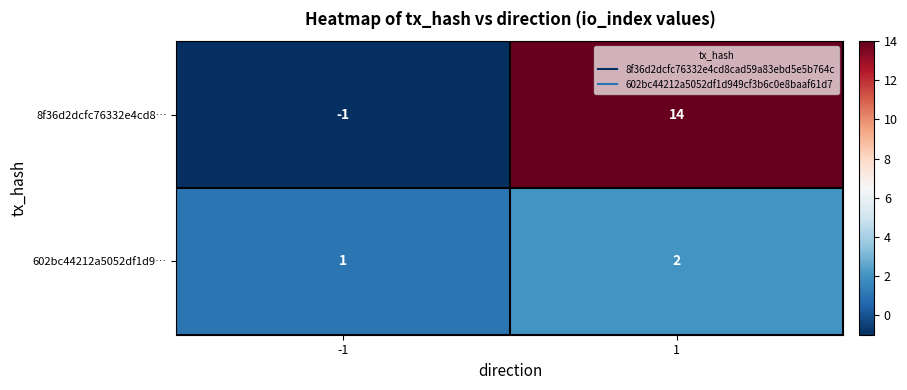

Which series changed the most between -1 and 1?

8f36d2dcfc76332e4cd8…